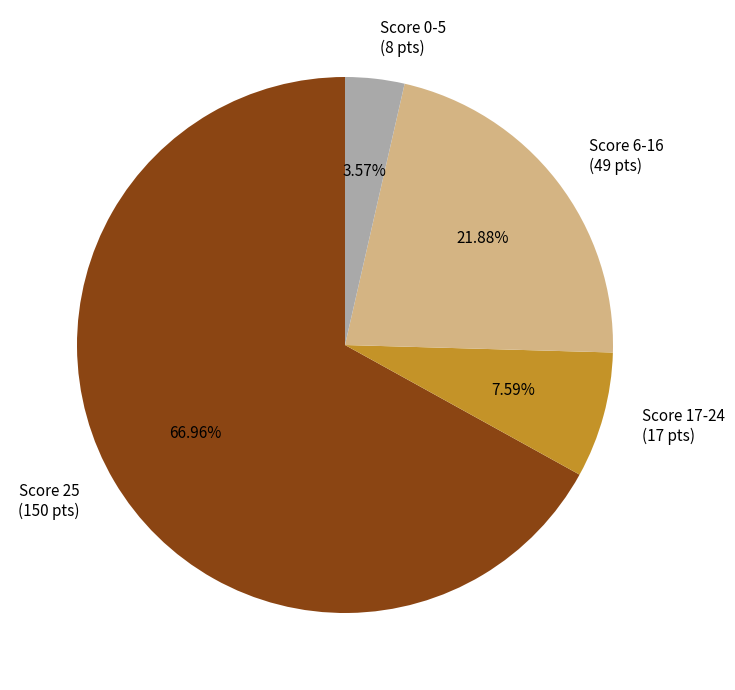

Rank the categories by value from lowest to highest.

Score 0-5, Score 17-24, Score 6-16, Score 25